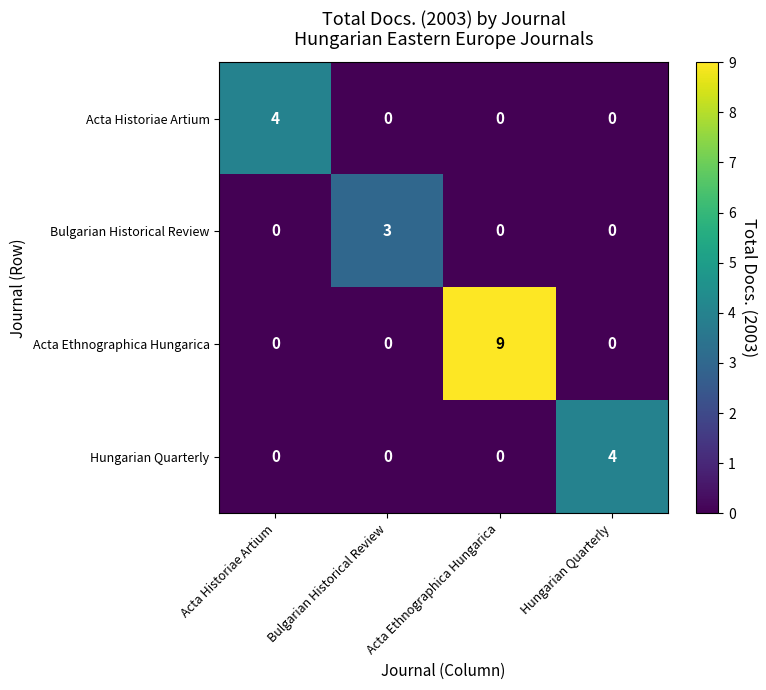

Which series has the largest range (max minus min)?

Acta Ethnographica Hungarica